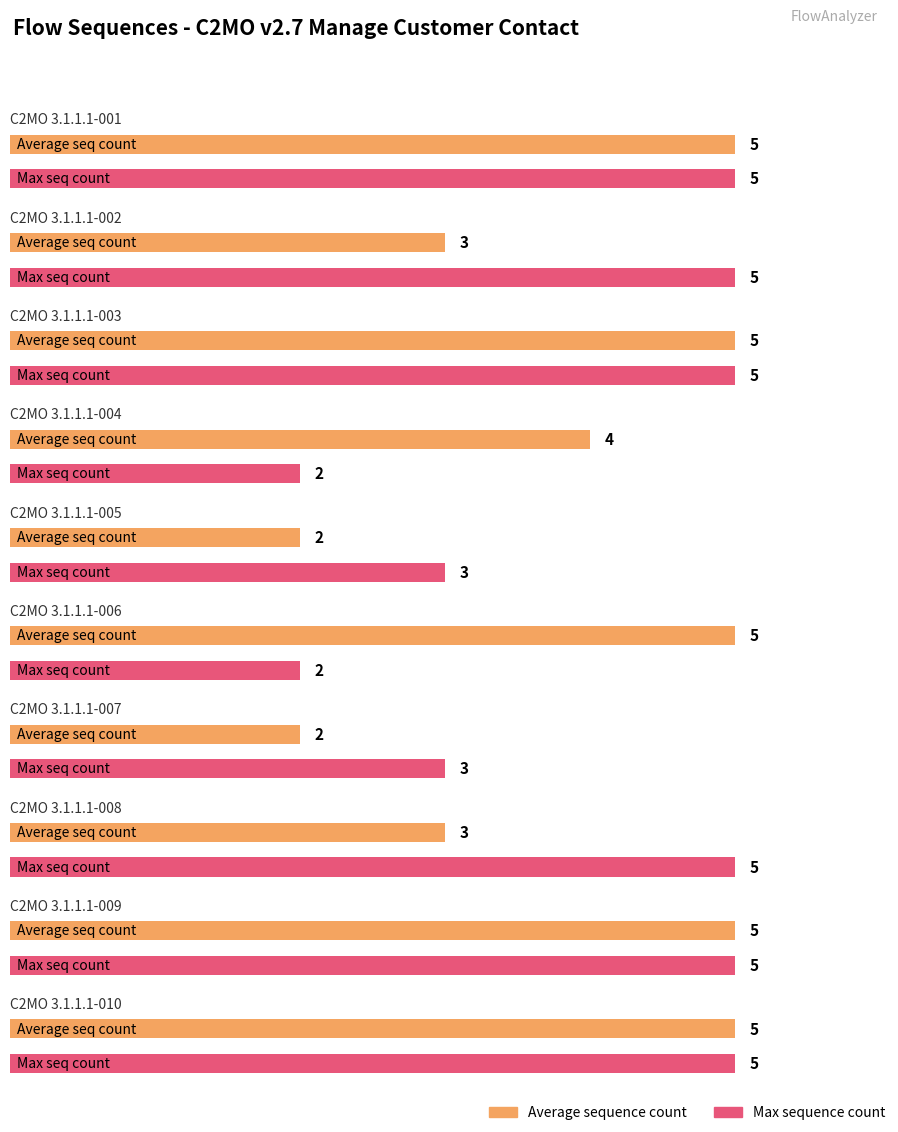

True or false: Max sequence has a value of 5 at C2MO 3.1.1.1-002.

True